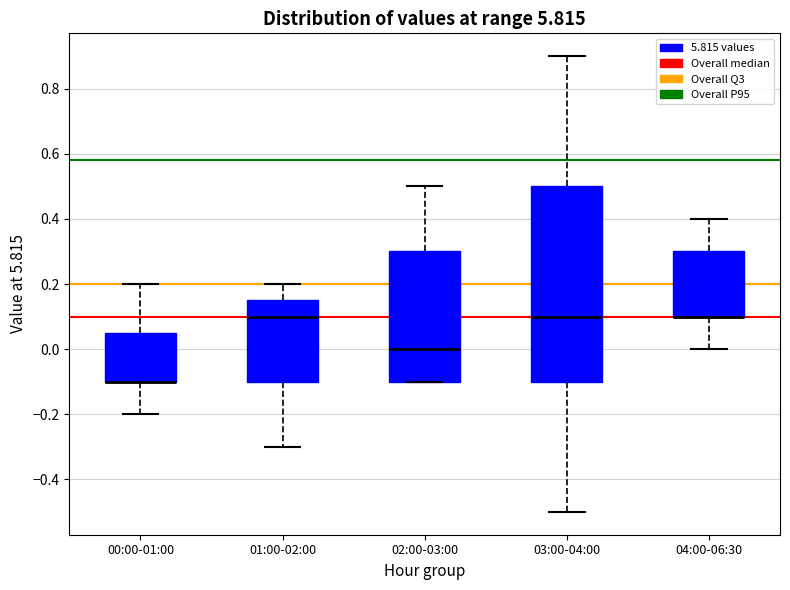

Which box is the tallest, from its lower edge to its upper edge?

03:00-04:00